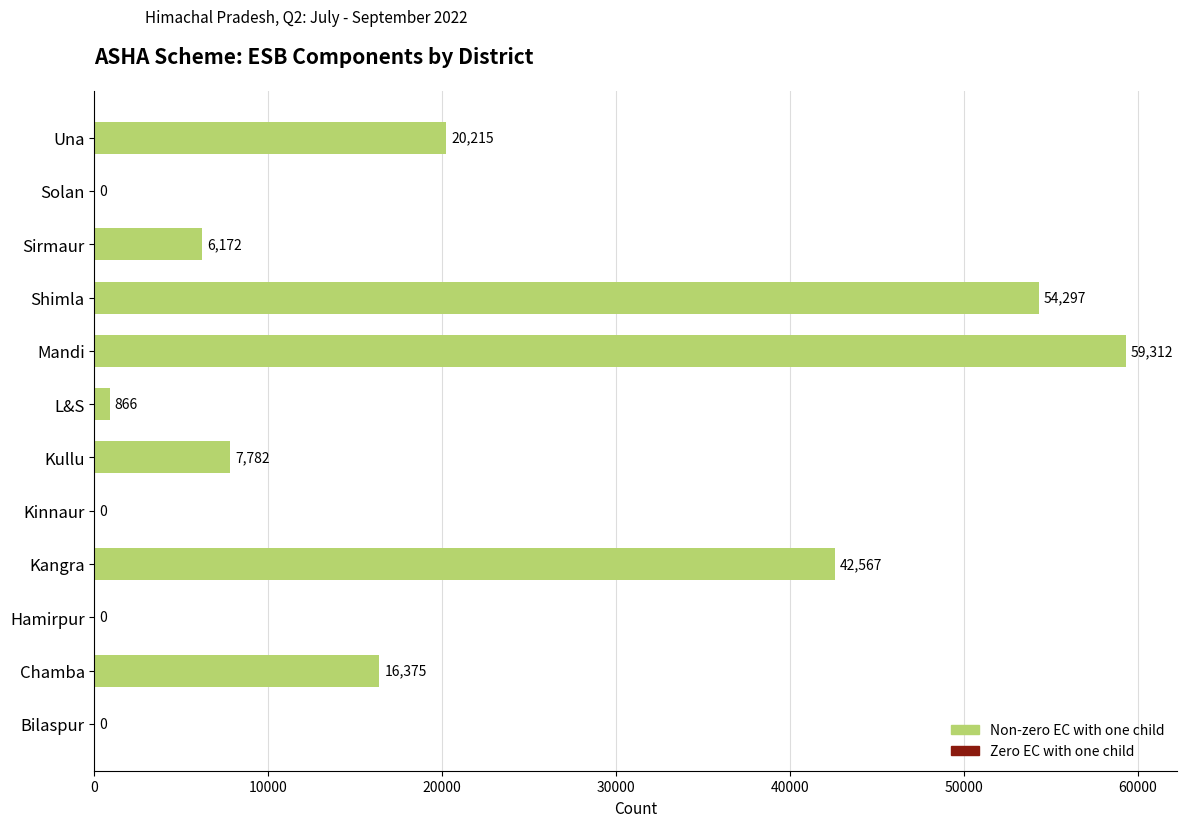

What value does the data have at Shimla, to the nearest 100?

54300